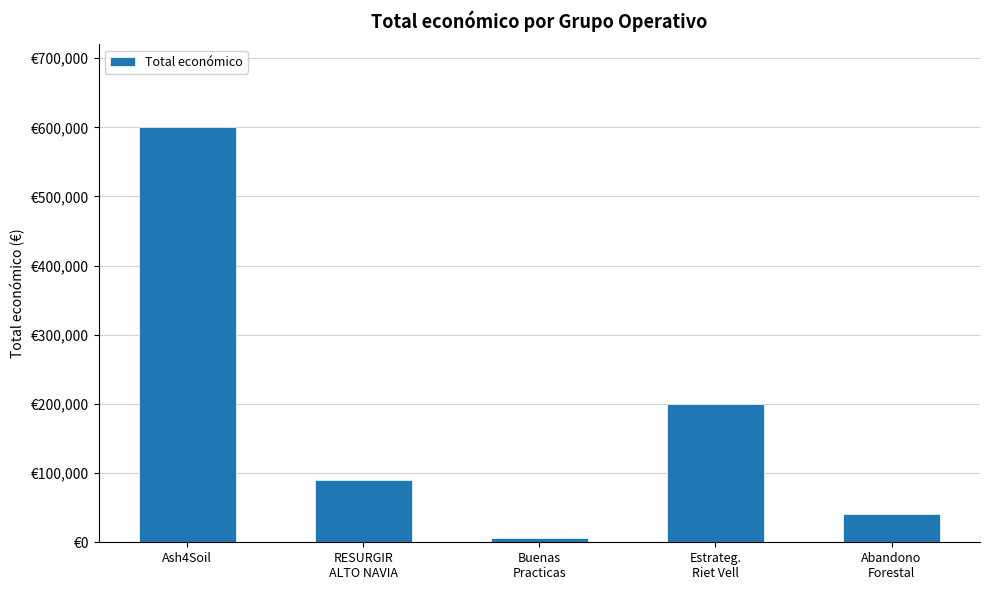

What is the difference between the values at RESURGIR
ALTO NAVIA and Ash4Soil?

509526